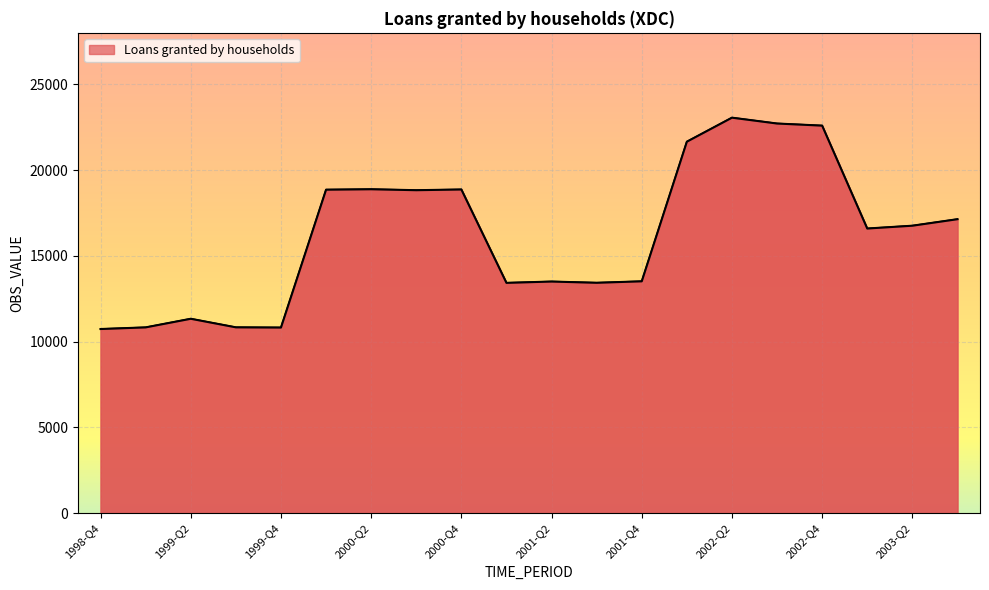

What is the smallest value displayed?

10734